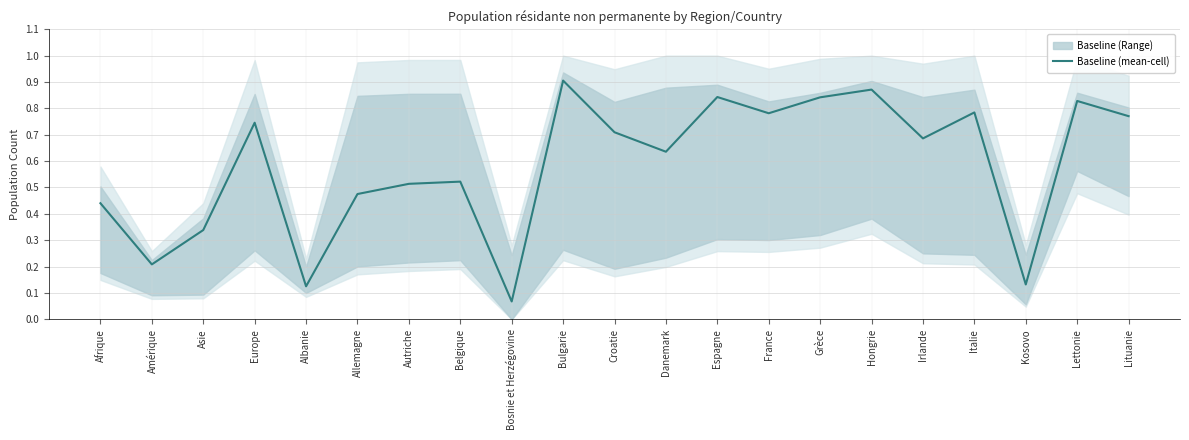

What is the maximum value shown in the chart?

0.9